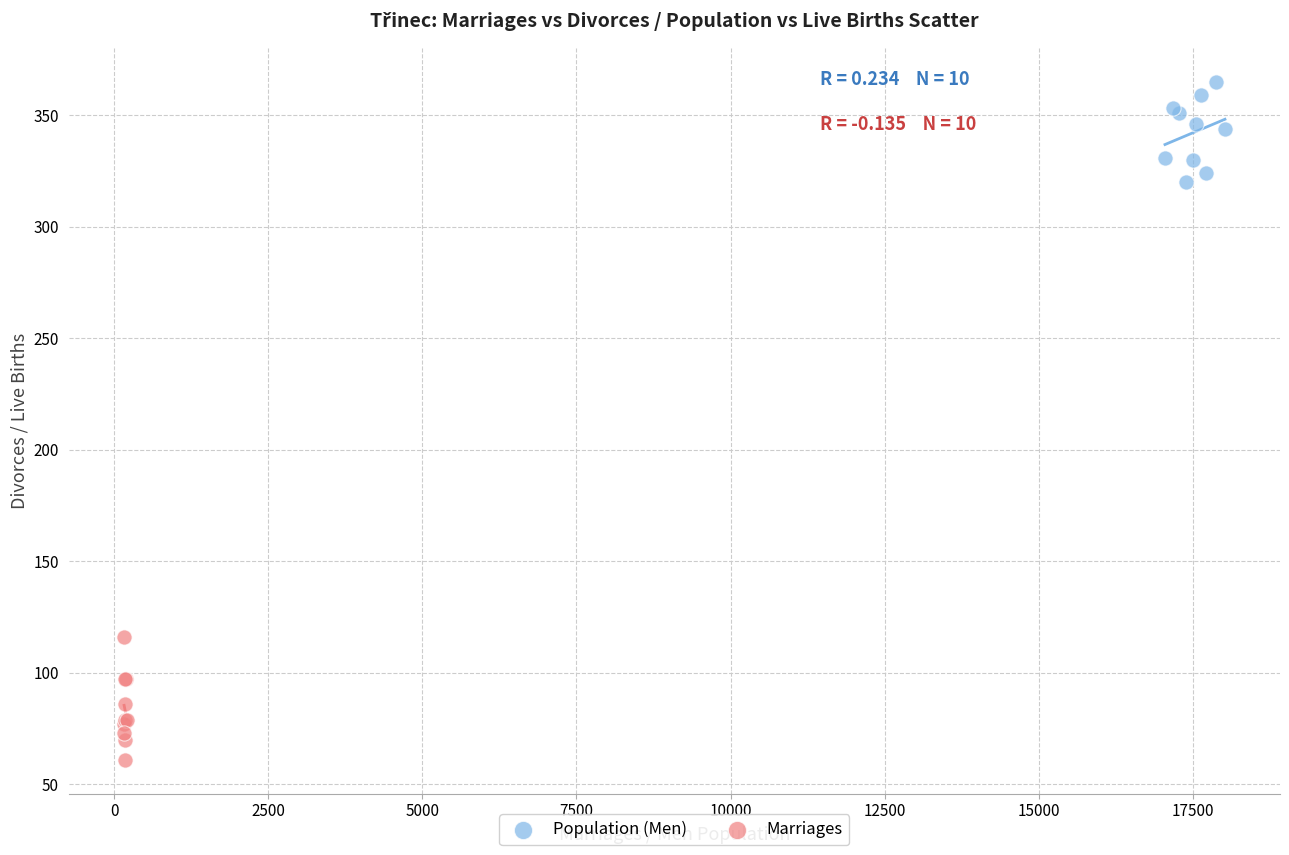

Which series reaches the maximum Y coordinate?

Population (Men)